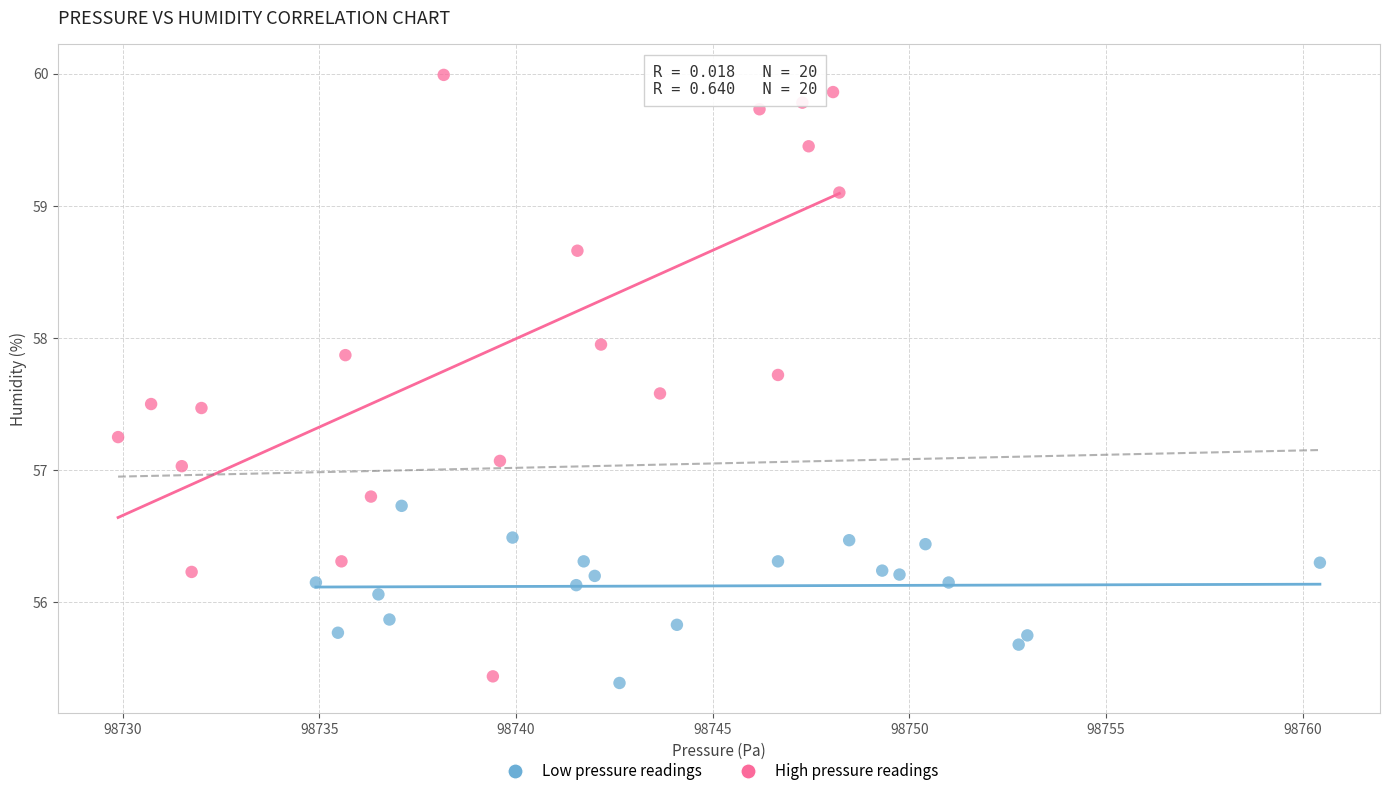

Which series has the widest spread of Y values?

High pressure readings